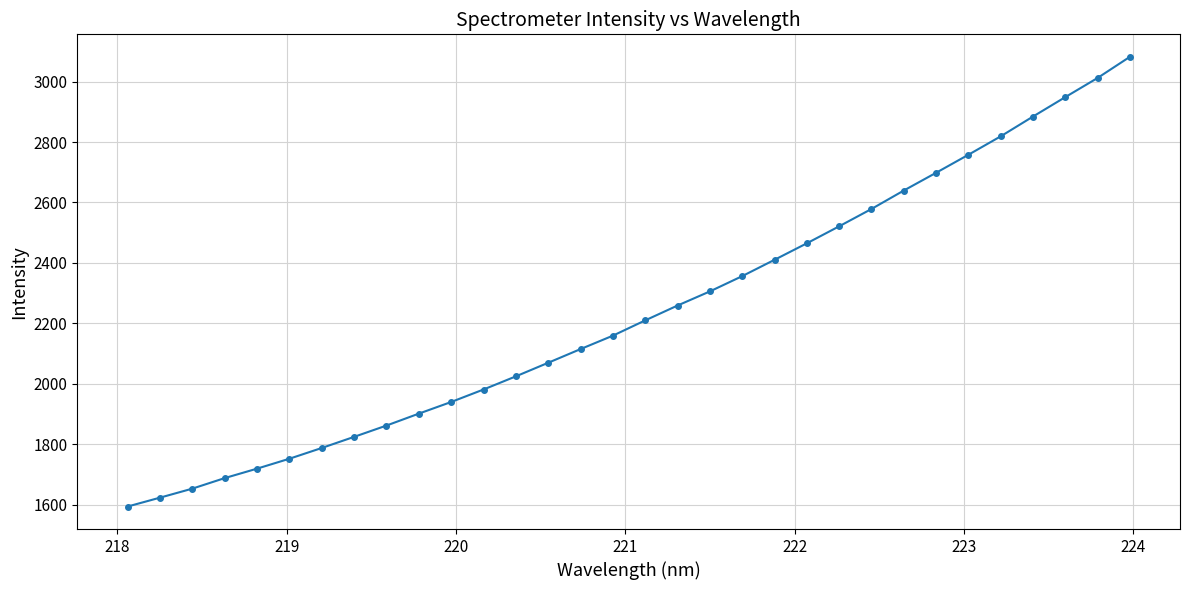

True or false: there are more than 0 points higher than both neighbors.

False